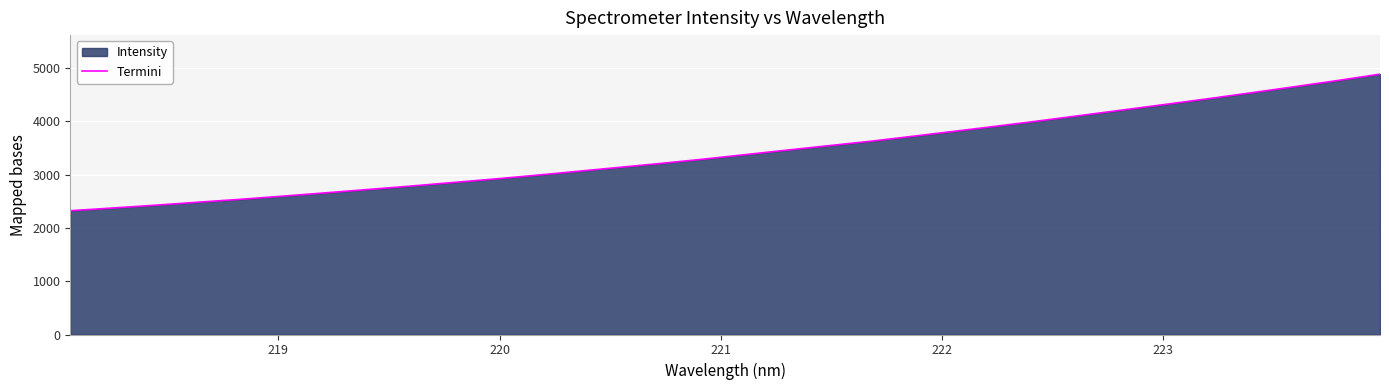

What is the difference between the maximum and minimum values?

2562.0